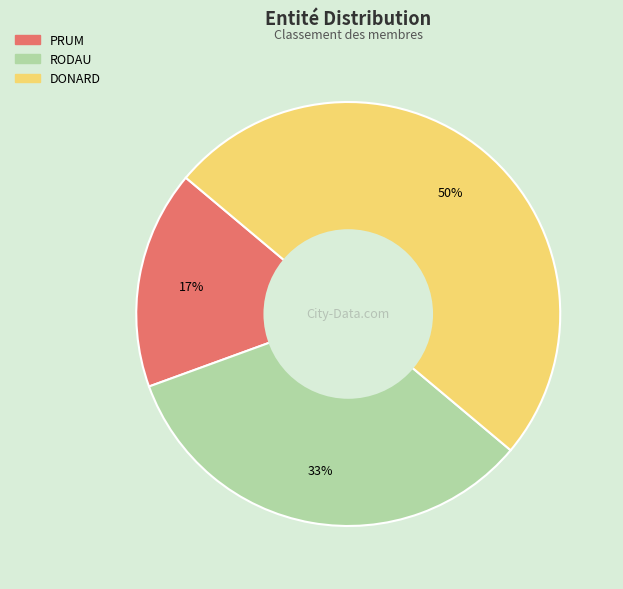

Which slice is the largest?

DONARD